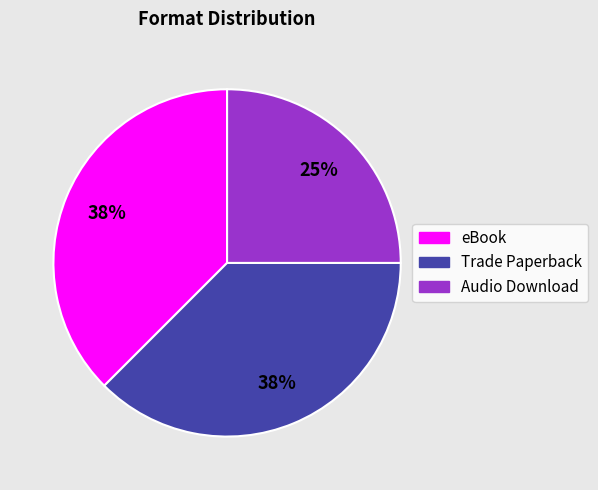

To the nearest percent, what is the average slice percentage?

33%